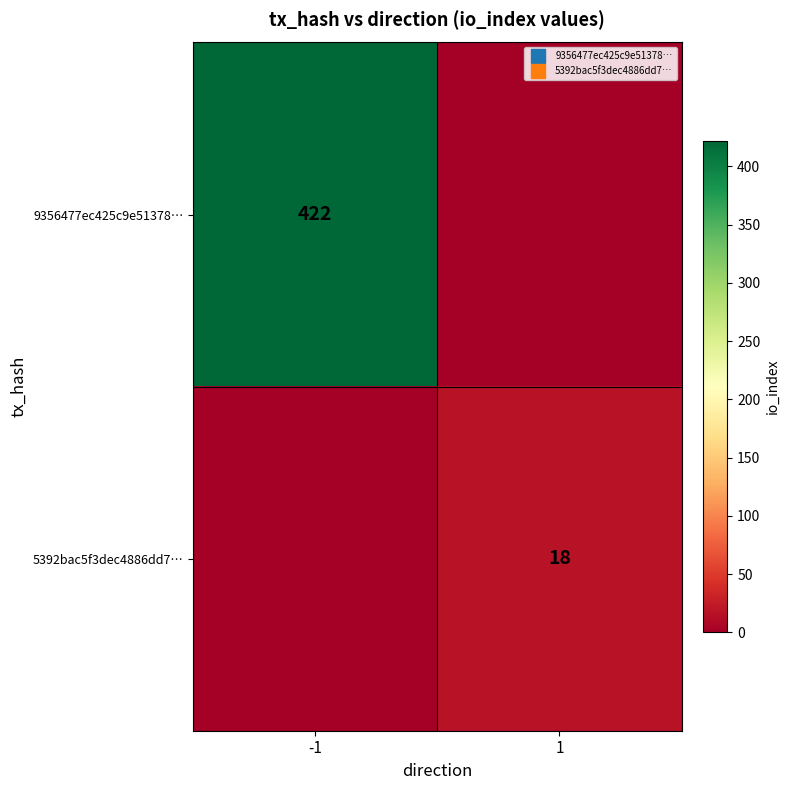

Between -1 and 1, which series saw the biggest shift?

9356477ec425c9e51378…